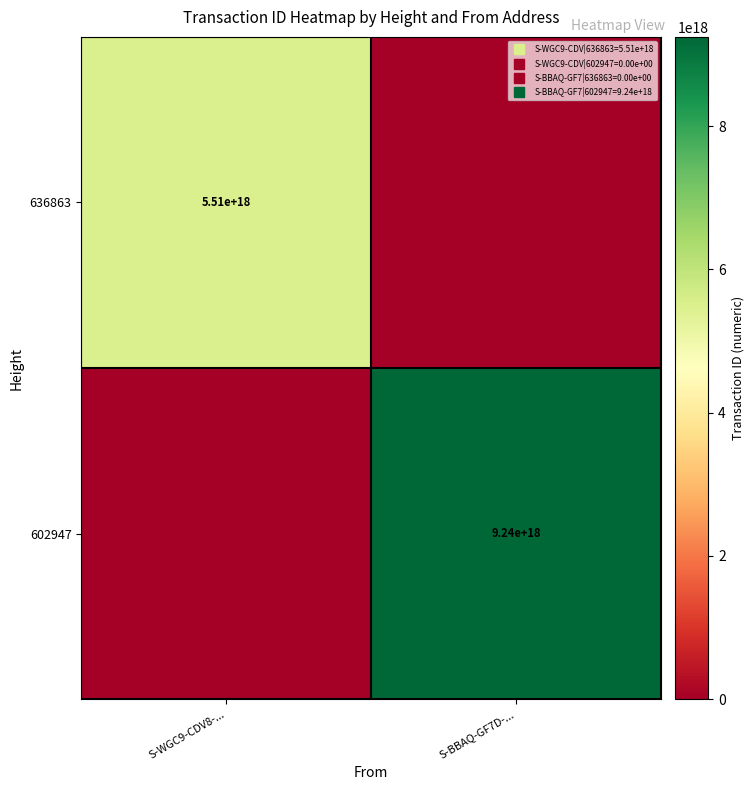

At which category is the sum across all series the highest?

S-BBAQ-GF7D-...